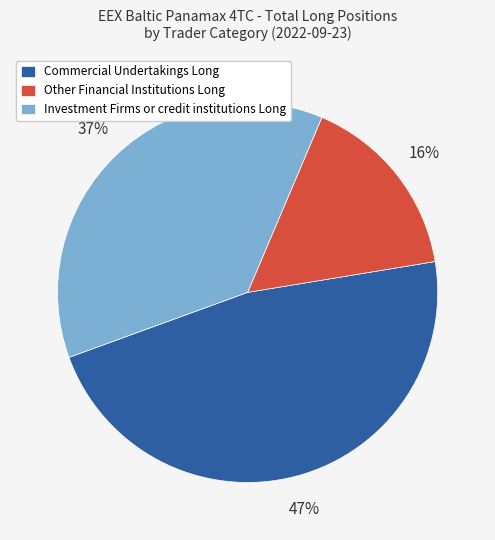

What percentage is the Commercial Undertakings slice, to the nearest percent?

47%